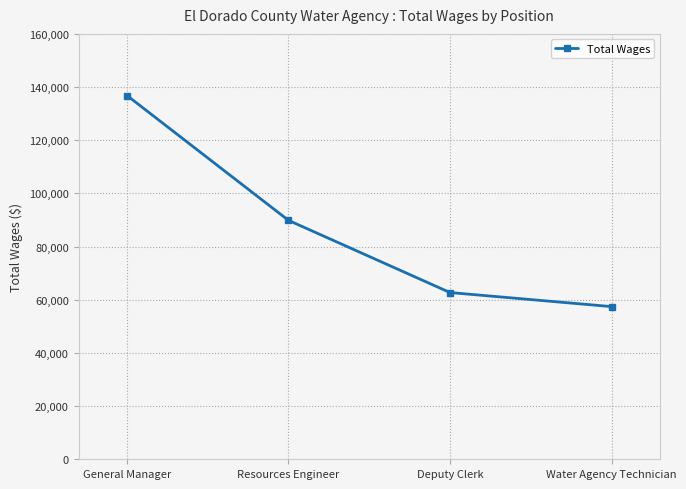

How many lines are shown in the chart?

1